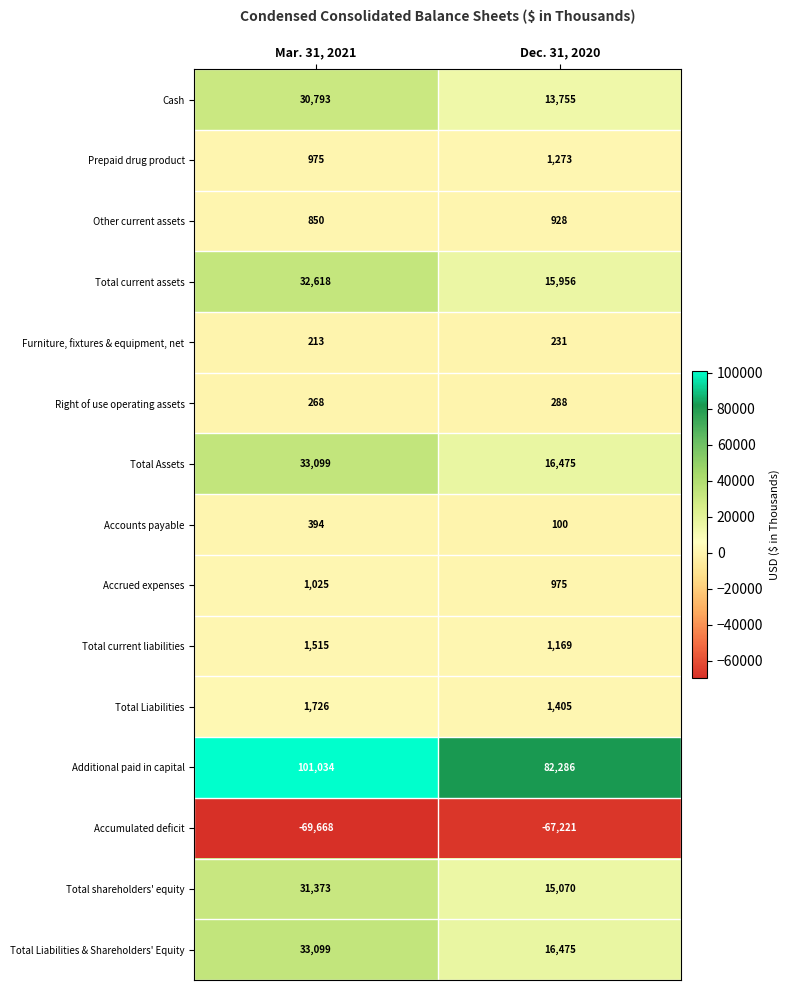

What is the spread (max minus min) of values at Mar. 31, 2021?

170702